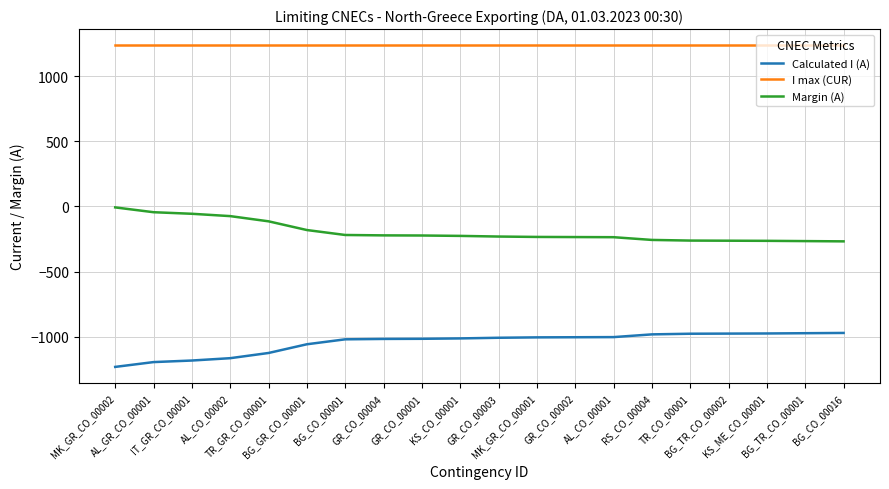

What is the maximum value for Calculated I (A)?

-972